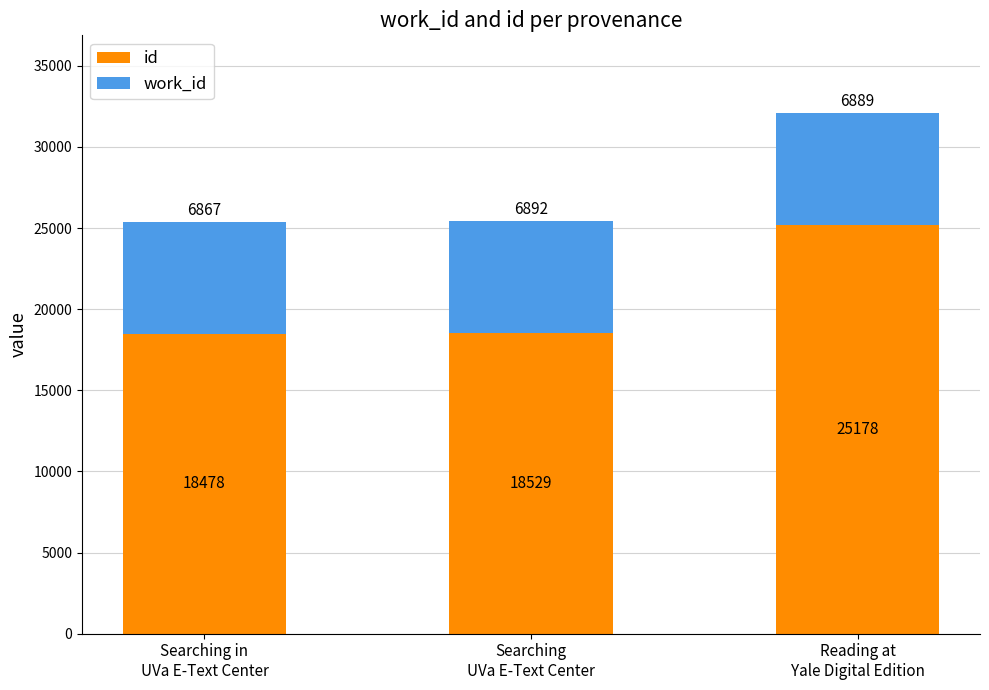

What is the sum of all id values?

62185